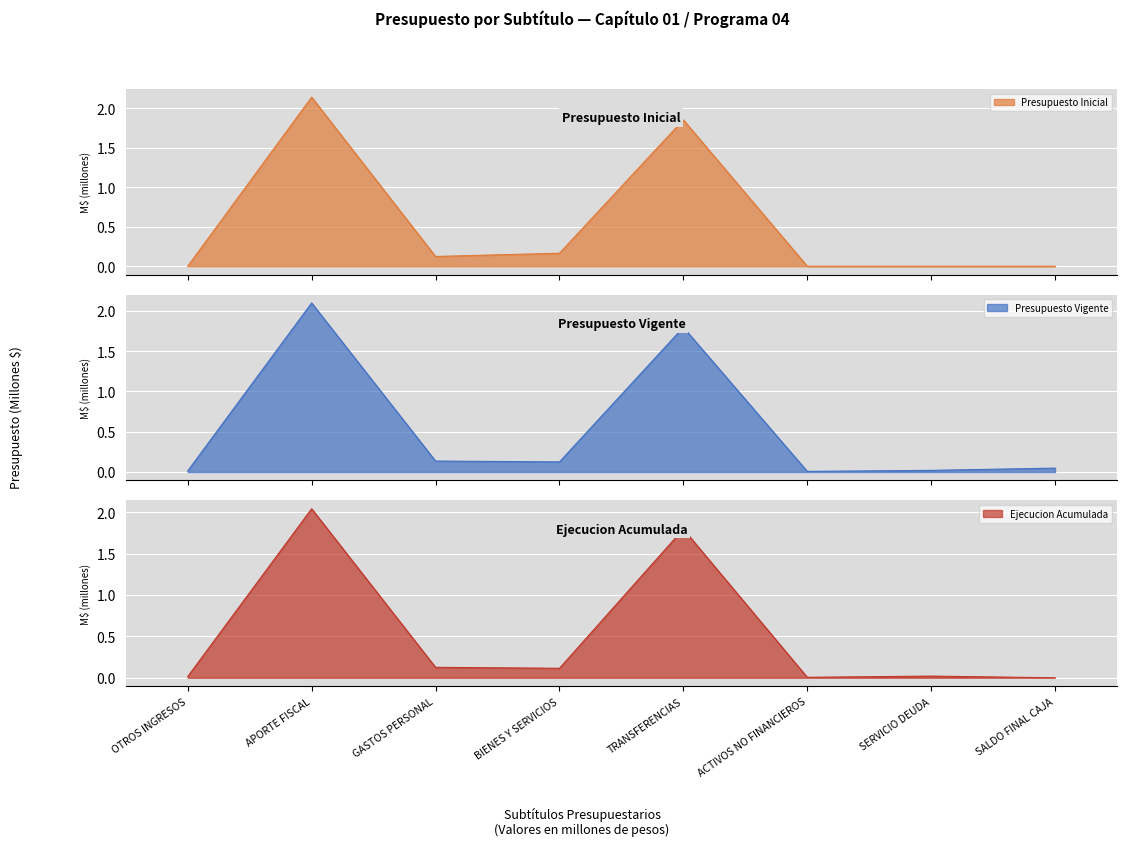

Reading left to right, list all the values displayed in this chart.

Presupuesto Inicial: 0.0	2.1	0.1	0.2	1.9	0.0	0.0	0.0
Presupuesto Vigente: 0.0	2.1	0.1	0.1	1.8	0.0	0.0	0.0
Ejecucion Acumulada: 0.0	2.0	0.1	0.1	1.8	0.0	0.0	0.0